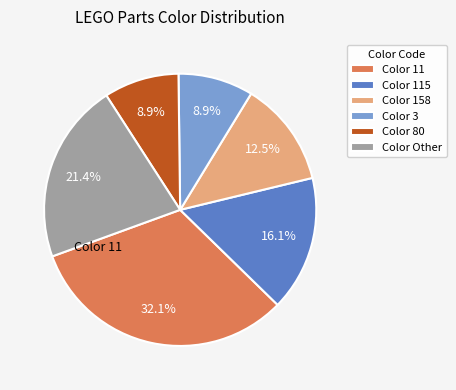

How many segments does this pie chart have?

6